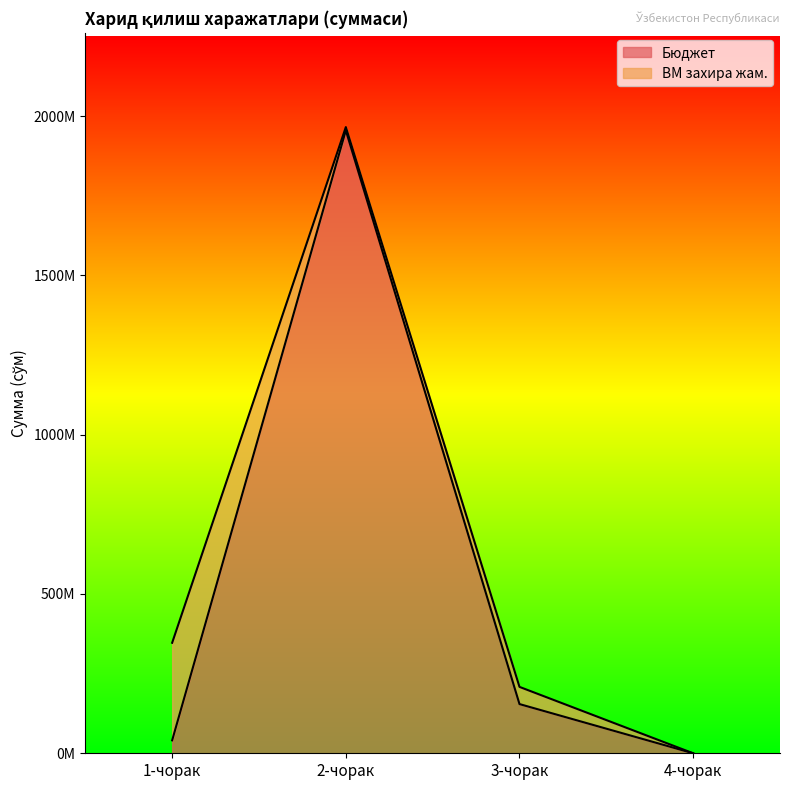

Reading right to left, extract all data points from this chart.

0.0	154417408.0	1954969736.1	40642196.6